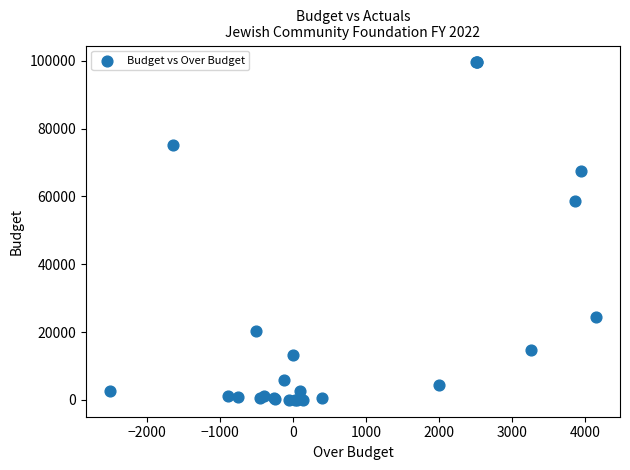

What Y value in the scatter plot is closest to 49750?

58500.0